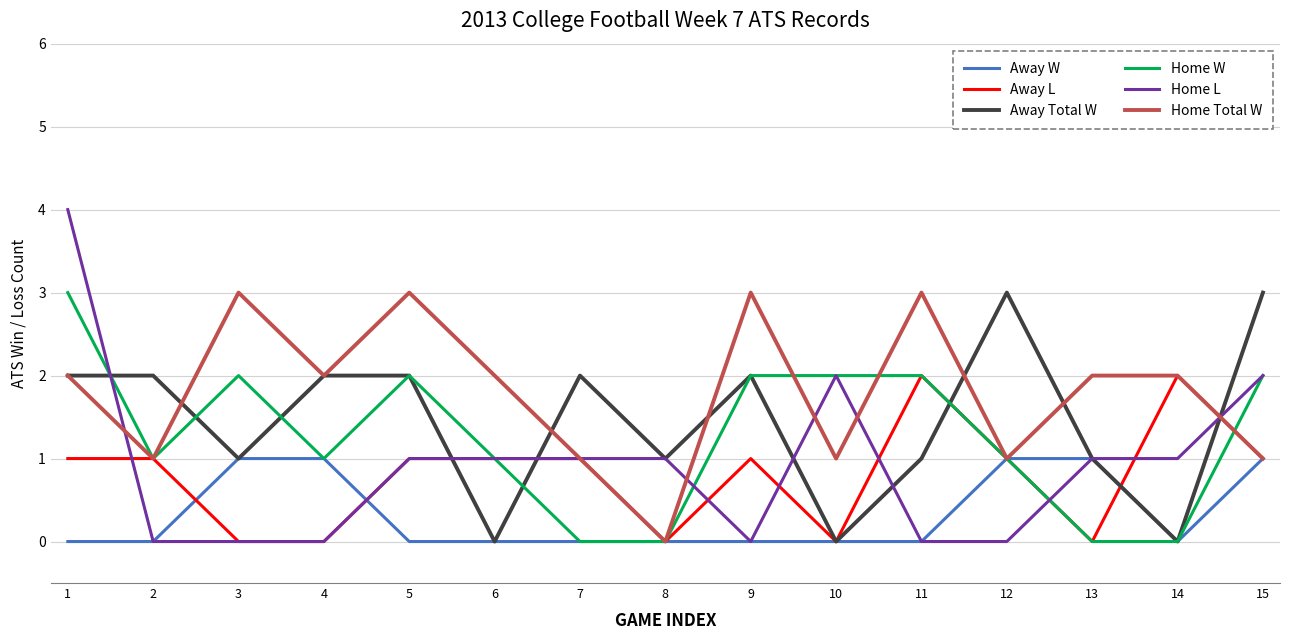

True or false: Away L has a value of 0 at 13.

True